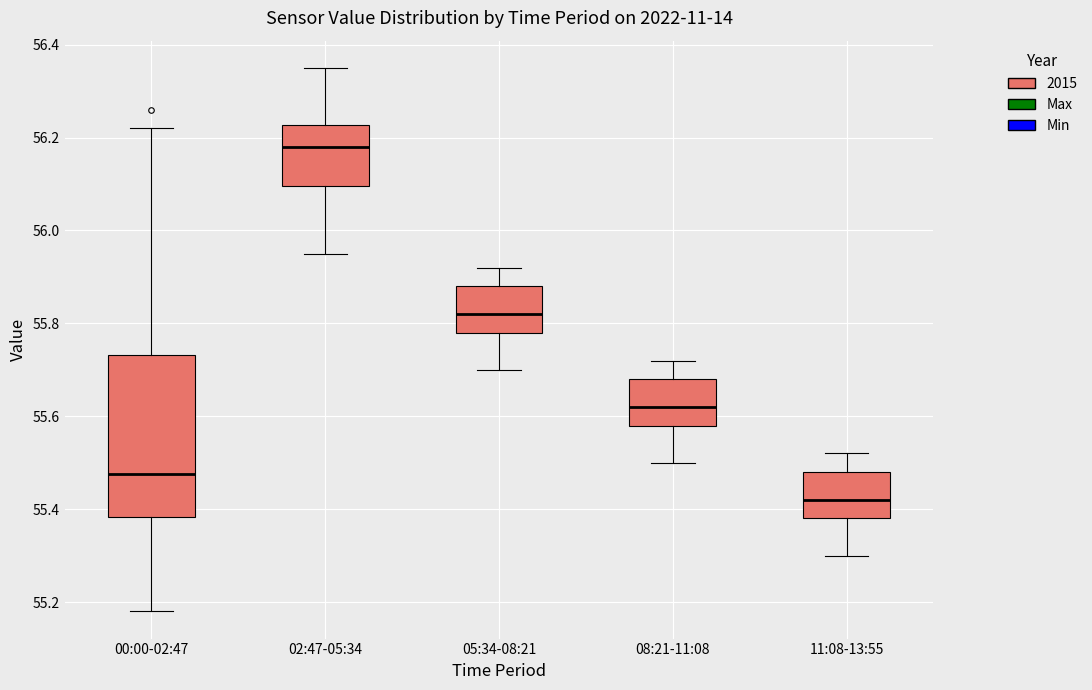

Reading left to right, read every box against the y-axis: the position of its median line, the range the box covers, and the ends of its whiskers. The values are not printed on the chart, so give them approximately, as read against the axis.

00:00-02:47: median 55.48, box 55.38 to 55.74, whiskers 55.18 to 56.22
02:47-05:34: median 56.18, box 56.10 to 56.22, whiskers 55.96 to 56.36
05:34-08:21: median 55.82, box 55.78 to 55.88, whiskers 55.70 to 55.92
08:21-11:08: median 55.62, box 55.58 to 55.68, whiskers 55.50 to 55.72
11:08-13:55: median 55.42, box 55.38 to 55.48, whiskers 55.30 to 55.52